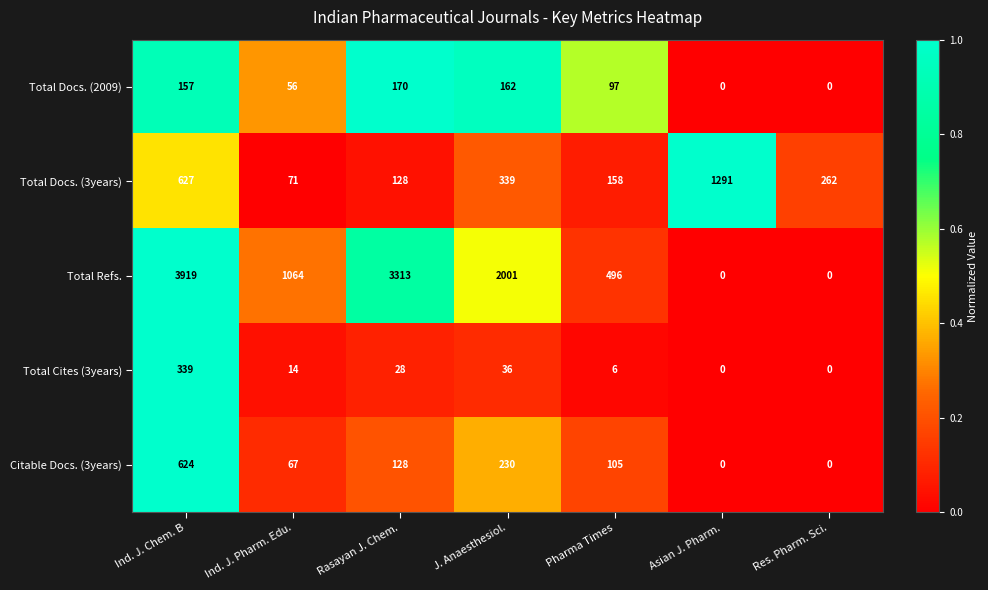

At how many categories does at least one series exceed 0?

7